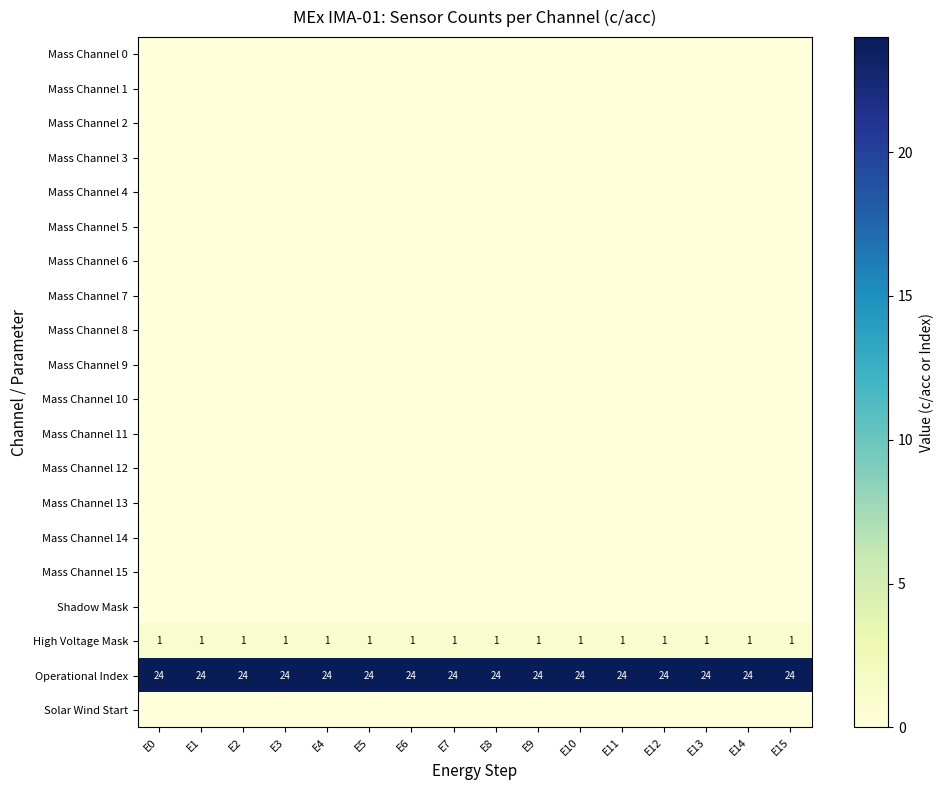

What is the sum of all High Voltage Mask values?

16